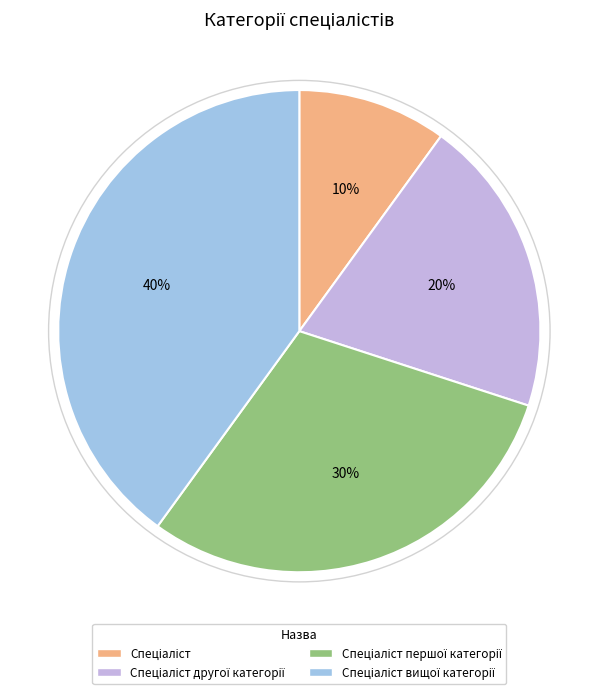

To the nearest percent, what is the difference between the largest and smallest slice percentages?

30%